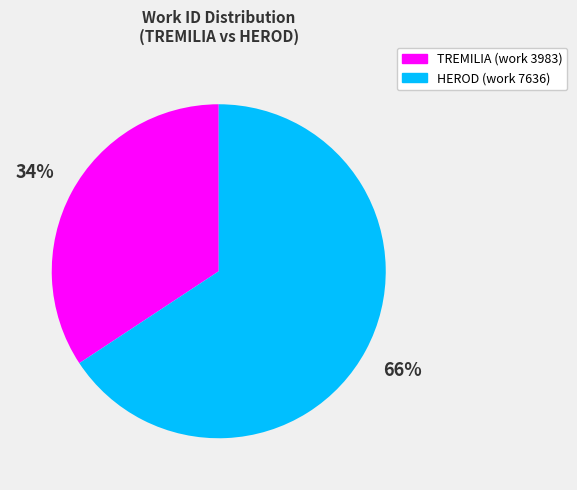

The TREMILIA (work 3983) slice represents 45% of the pie. True or false?

False